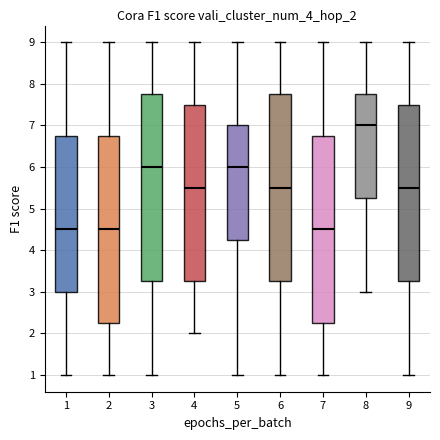

Where does the upper whisker of the box at x = 1 end on the y-axis? The values are not printed on the chart, so give them approximately, as read against the axis.

9.0